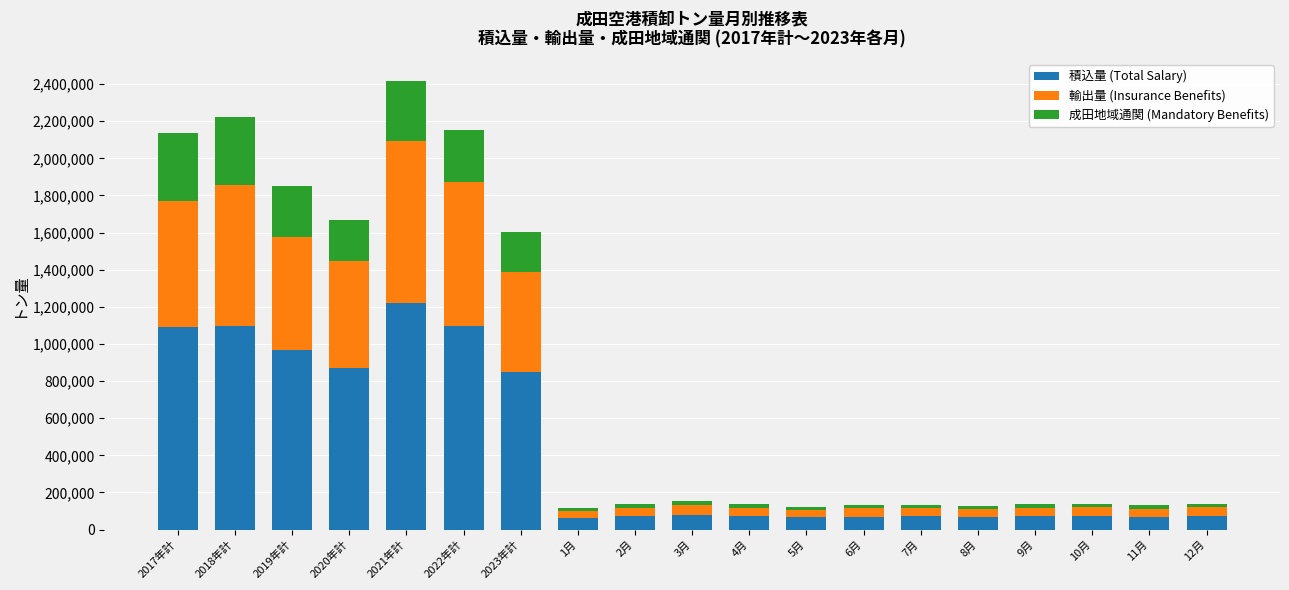

What is the minimum value for 積込量 (Total Salary)?

61846